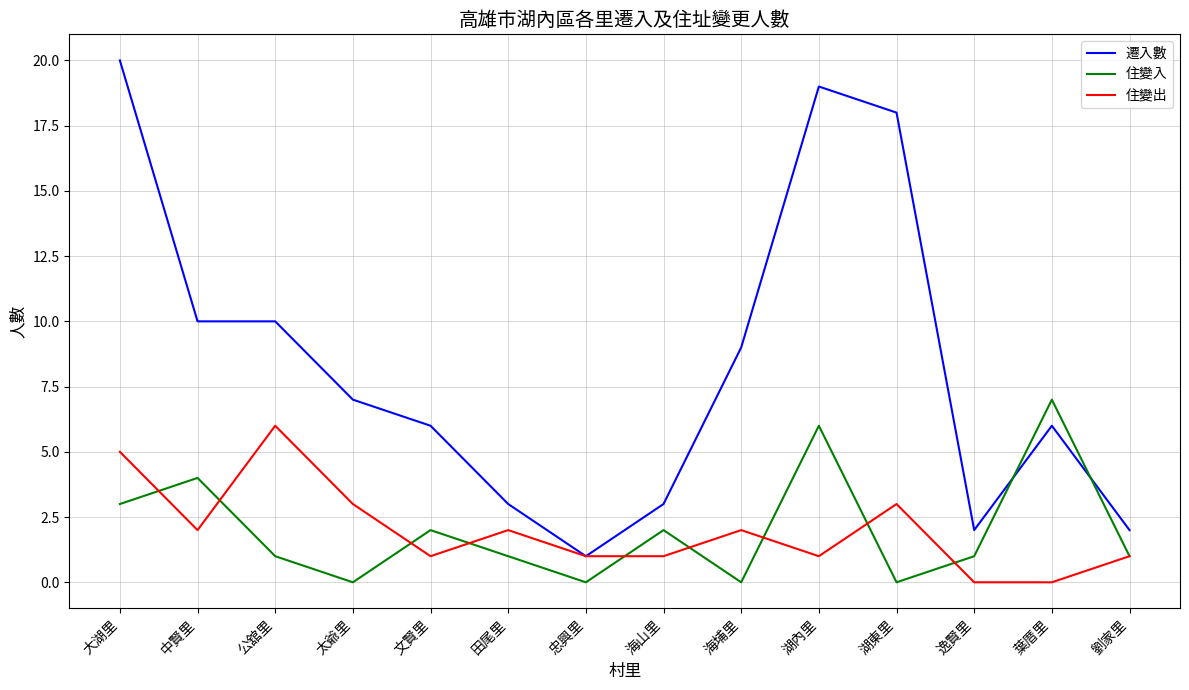

The 住變出 series shows 5 at 大湖里. True or false?

True